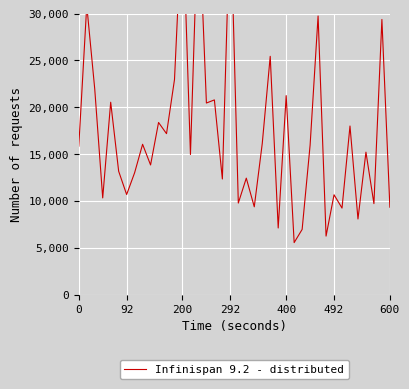

Count the number of data series in this chart.

1